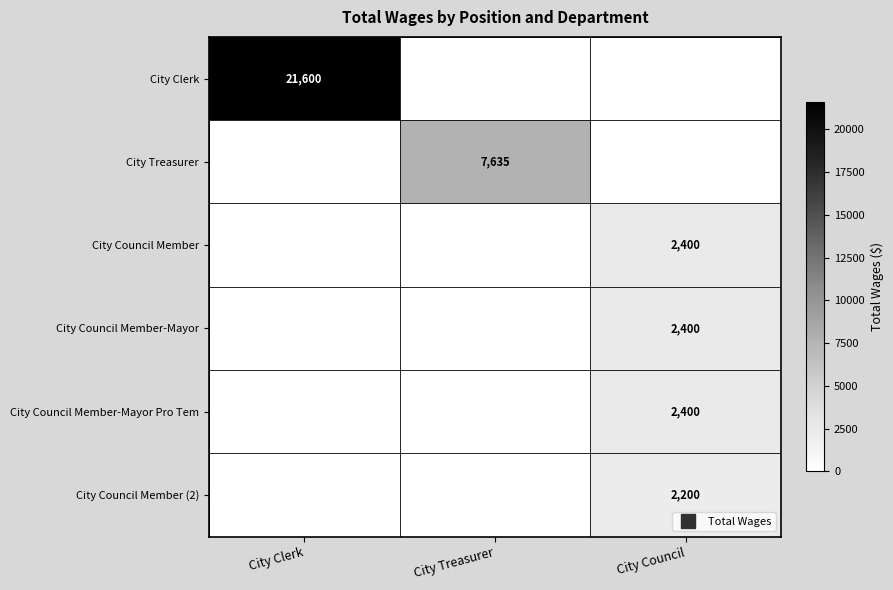

Is the value of City Council Member-Mayor at City Clerk greater than the value of City Council Member (2) at City Council?

No